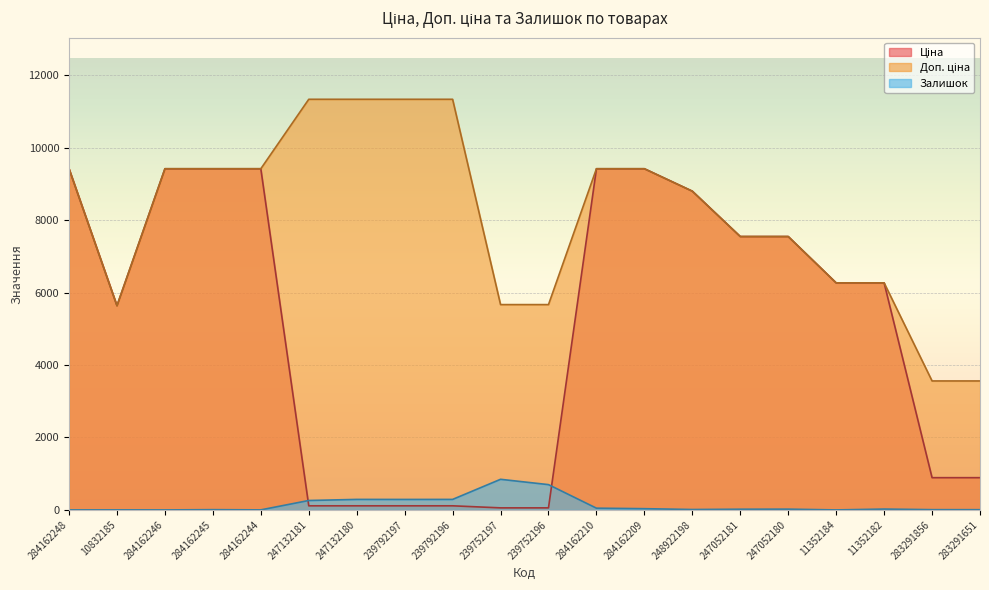

How many interior local valleys does the Залишок series have?

5